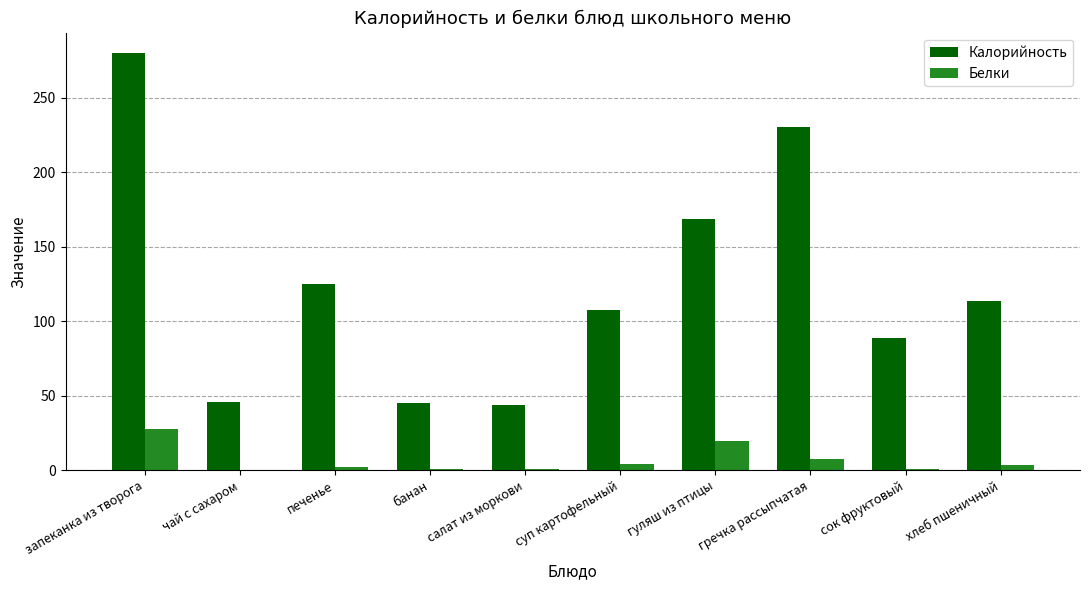

Is it true that Белки equals 19.7 at гуляш из птицы?

True